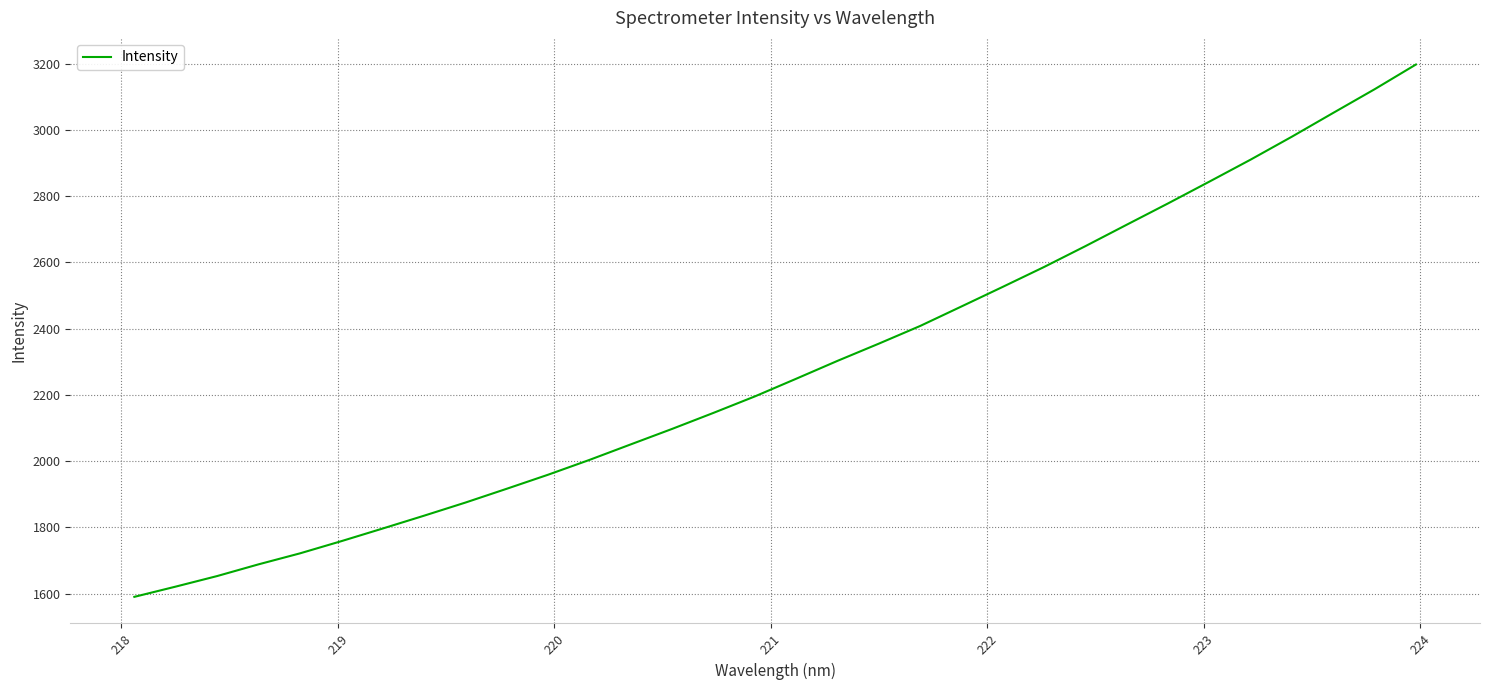

What is the maximum value shown in the chart?

3197.1